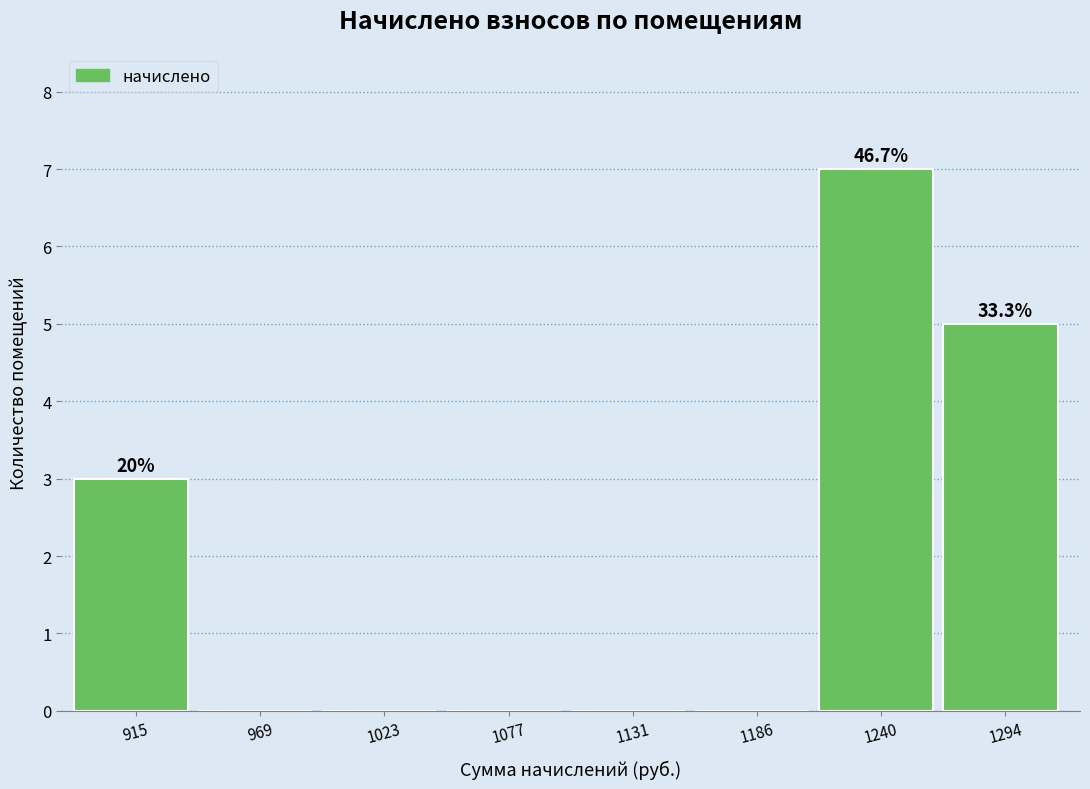

Which range on the x-axis has the tallest bar?

1210 to 1270